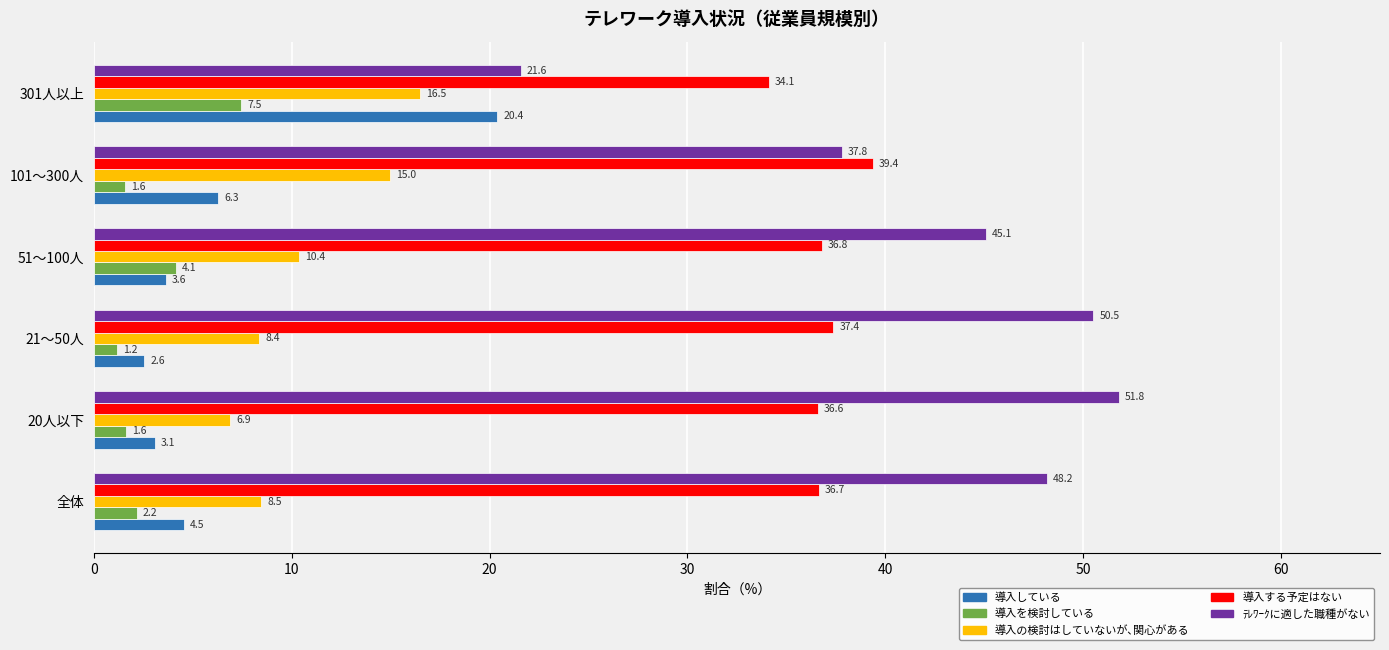

At 301人以上, list the series in order from largest to smallest.

導入する予定はない, ﾃﾚﾜｰｸに適した職種がない, 導入している, 導入の検討はしていないが､関心がある, 導入を検討している